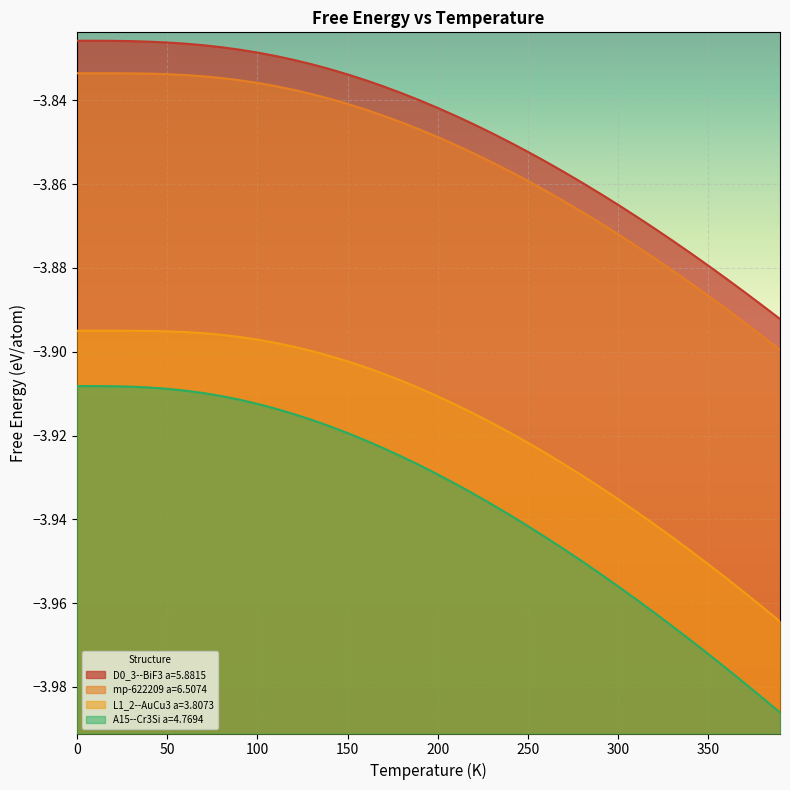

True or false: mp-622209 a=6.5074 and D0_3--BiF3 a=5.8815 intersect in this chart.

False